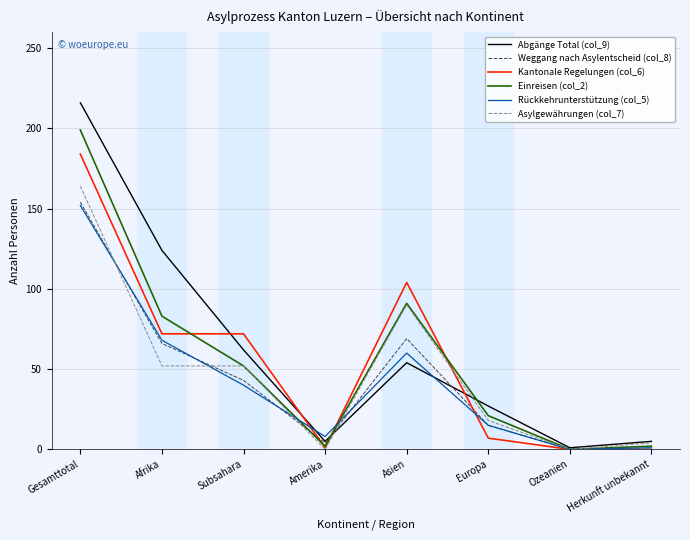

What position from the left is Europa?

6